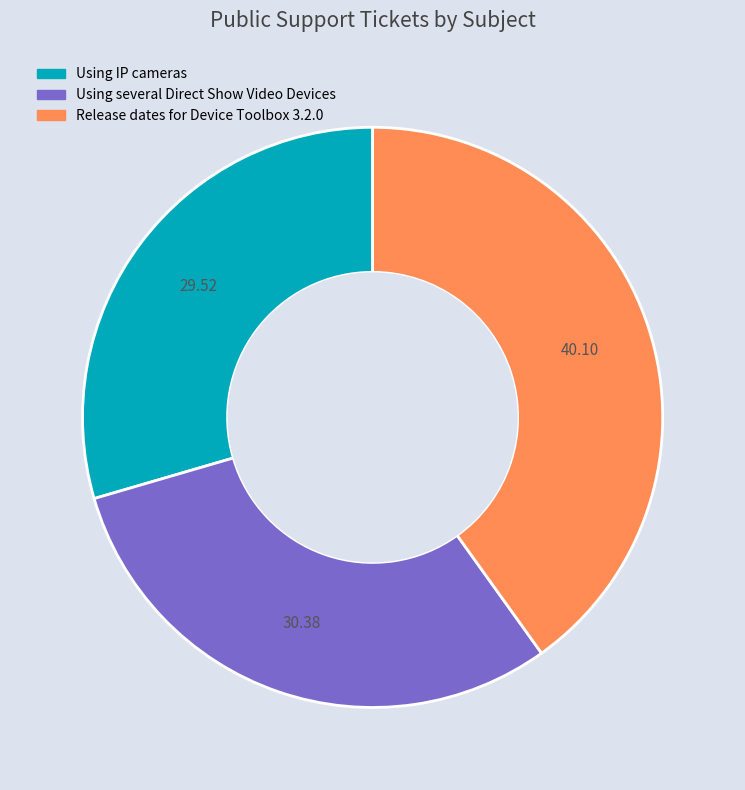

Does Release dates for Device Toolbox 3.2.0 represent more than half of the total?

No